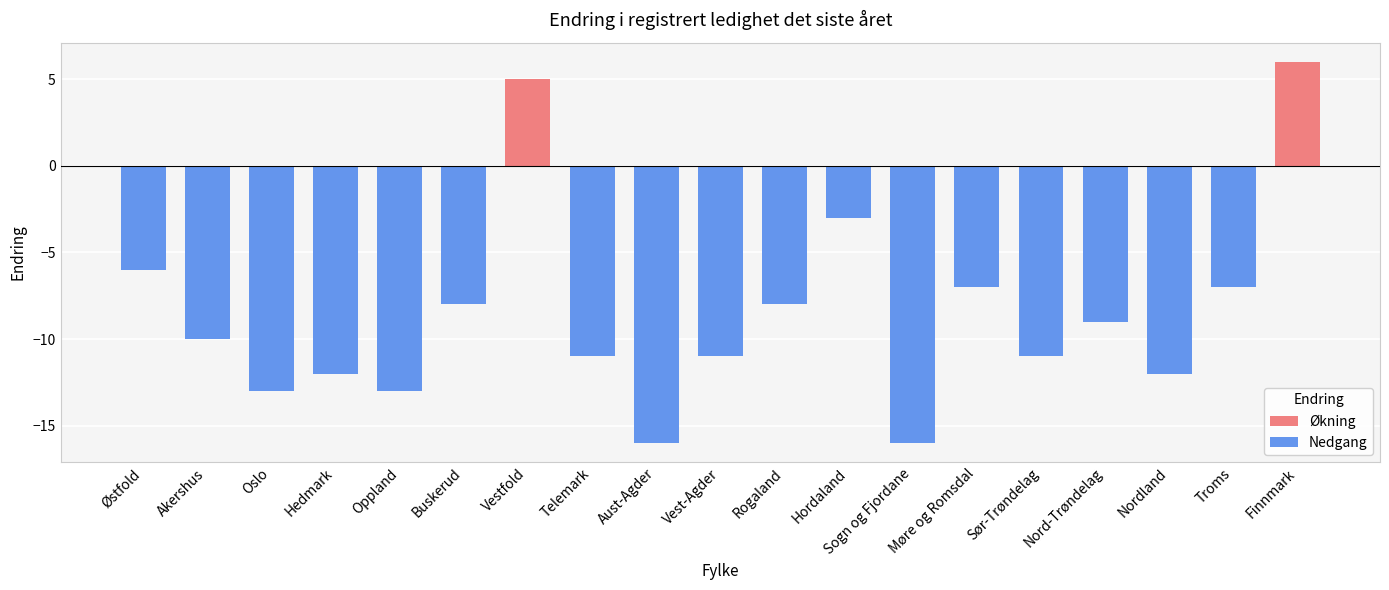

What is the difference between the maximum and minimum values?

22